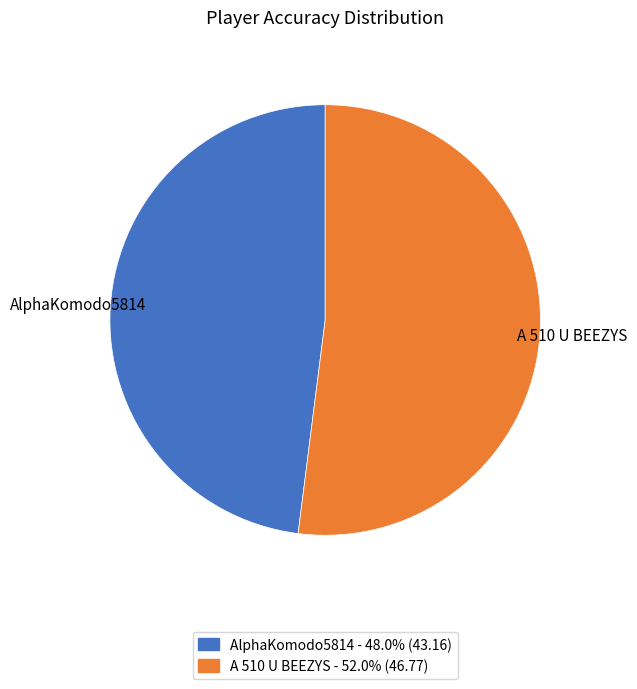

How many slices are in this pie chart?

2